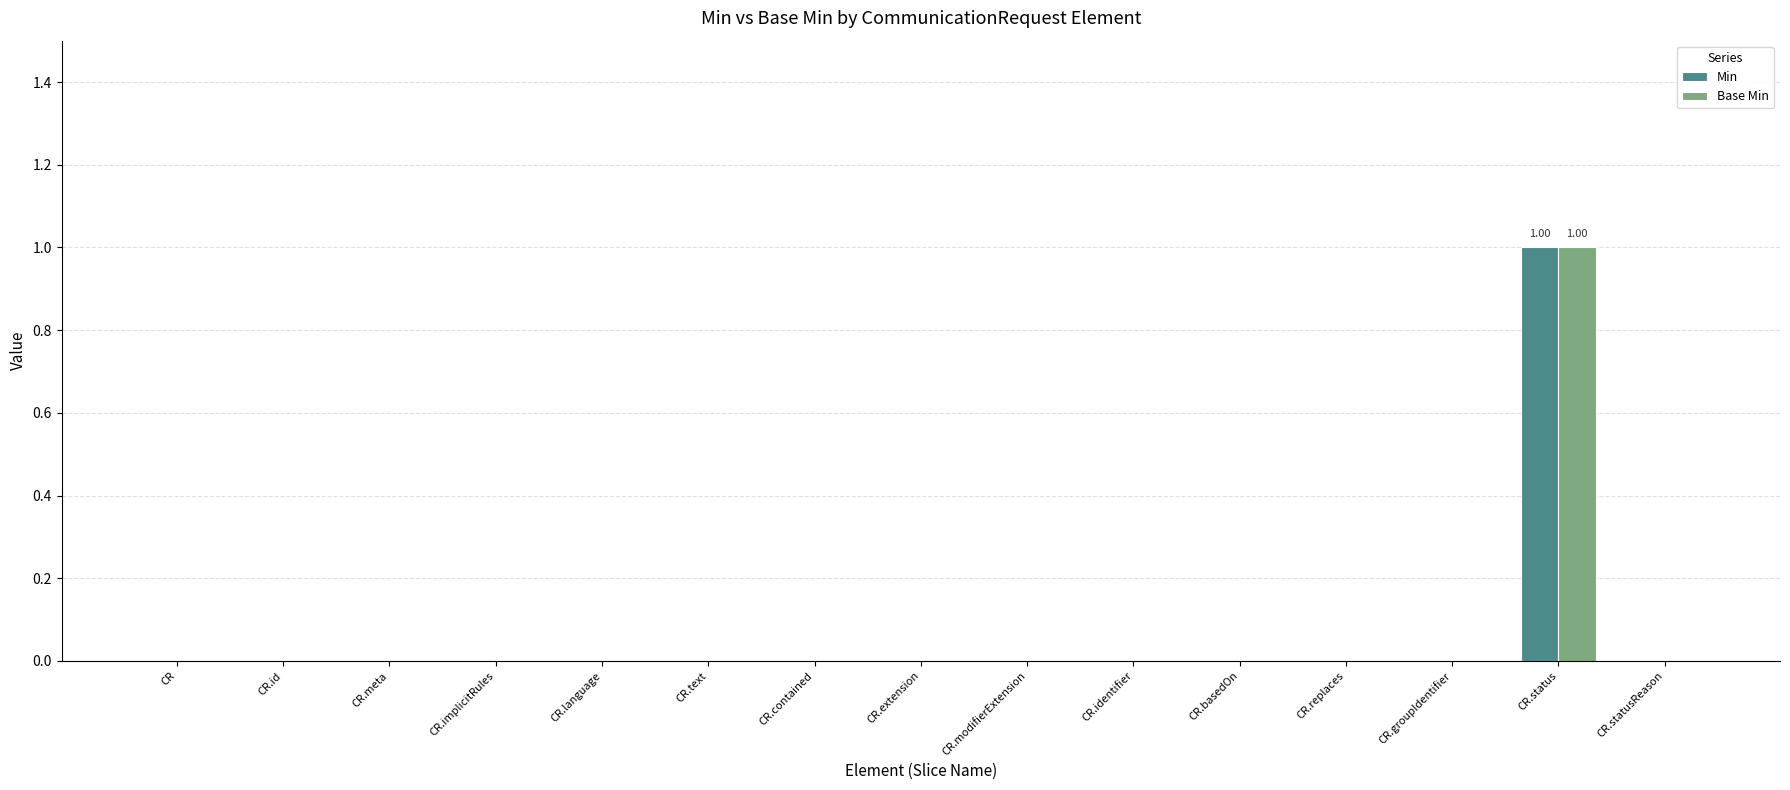

Which category has the highest value across all series?

CR.status